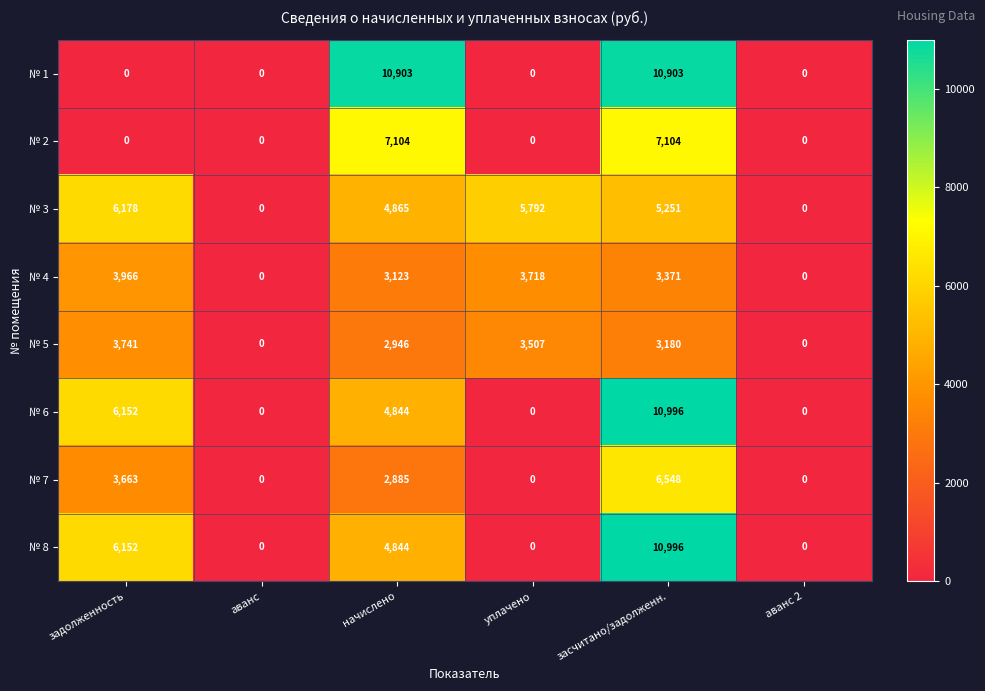

What is the difference between the highest and lowest values at засчитано/задолженн.?

7816